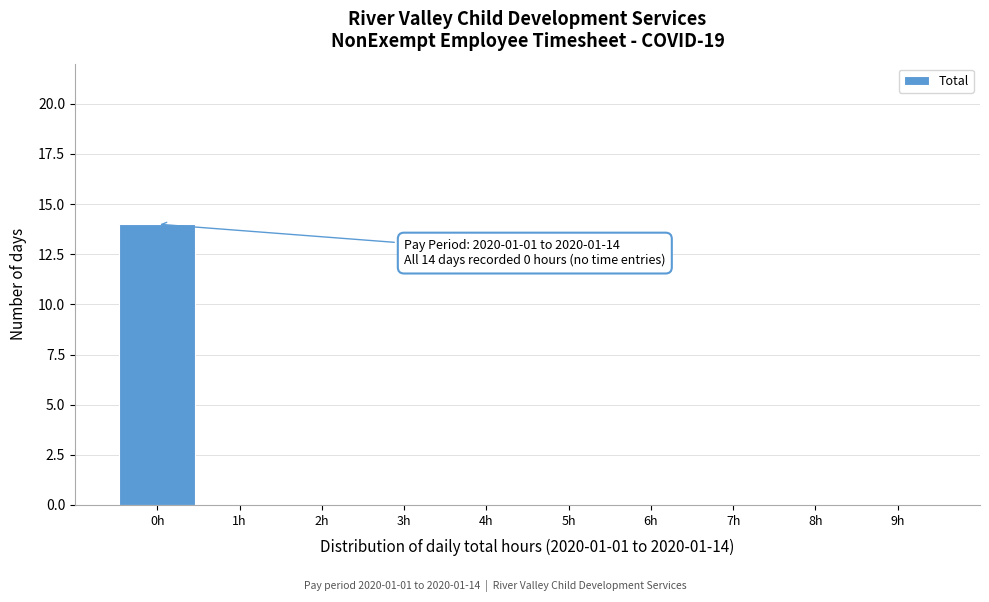

Over which range of the x-axis is the bar tallest?

-0.5 to 0.5